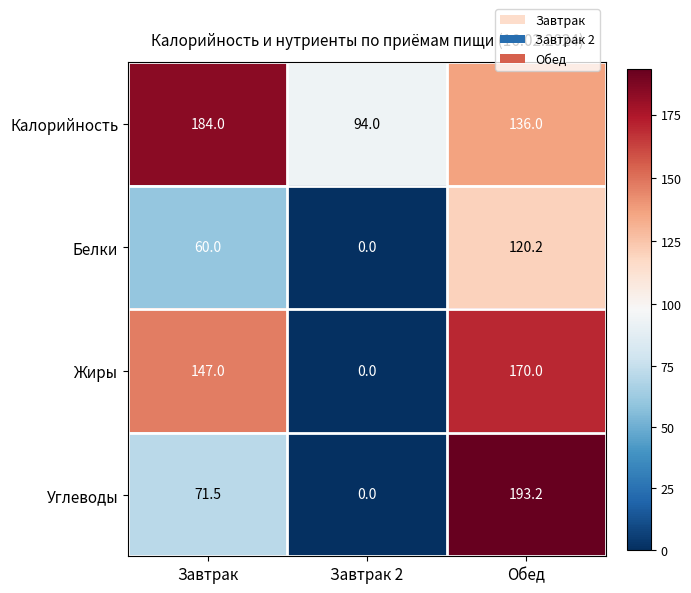

Reading left to right, what are all the values shown in this chart?

Калорийность: 184.0	94.0	136.0
Белки: 60.0	0.0	120.2
Жиры: 147.0	0.0	170.0
Углеводы: 71.5	0.0	193.2